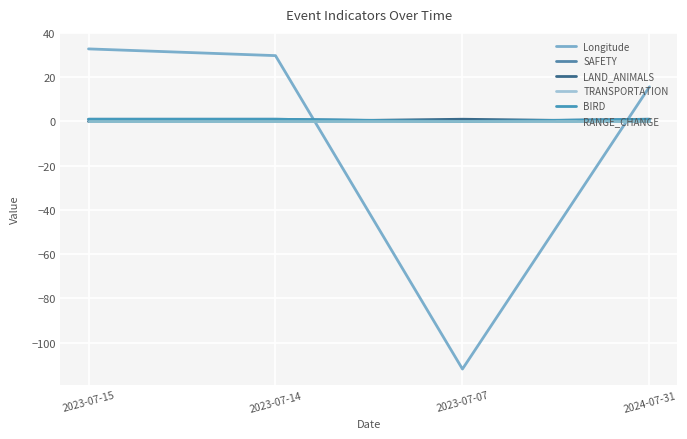

Does the chart display data point markers on the line(s)?

No